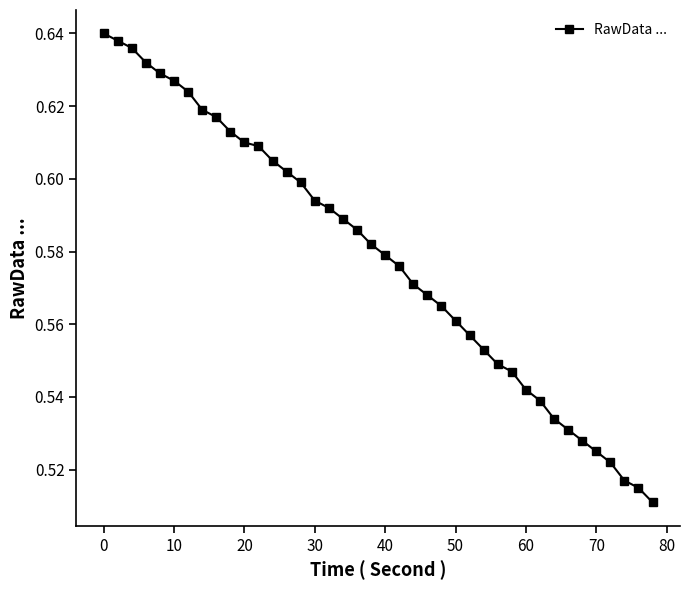

How many values are between 0 and 1?

40